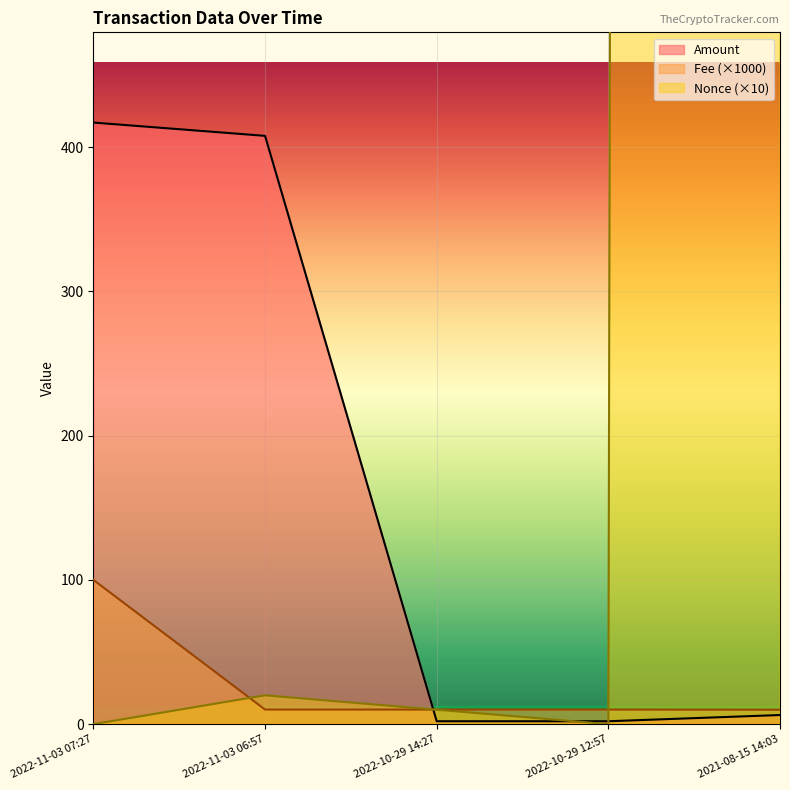

What is the maximum value for Amount?

417.1